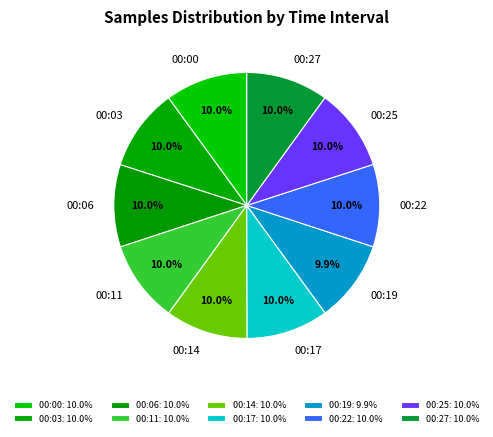

How many segments does this pie chart have?

10